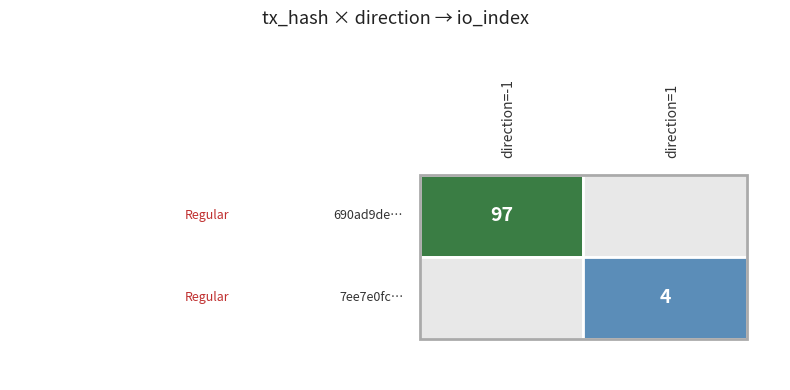

The chart shows a value of 97 at values. True or false?

True